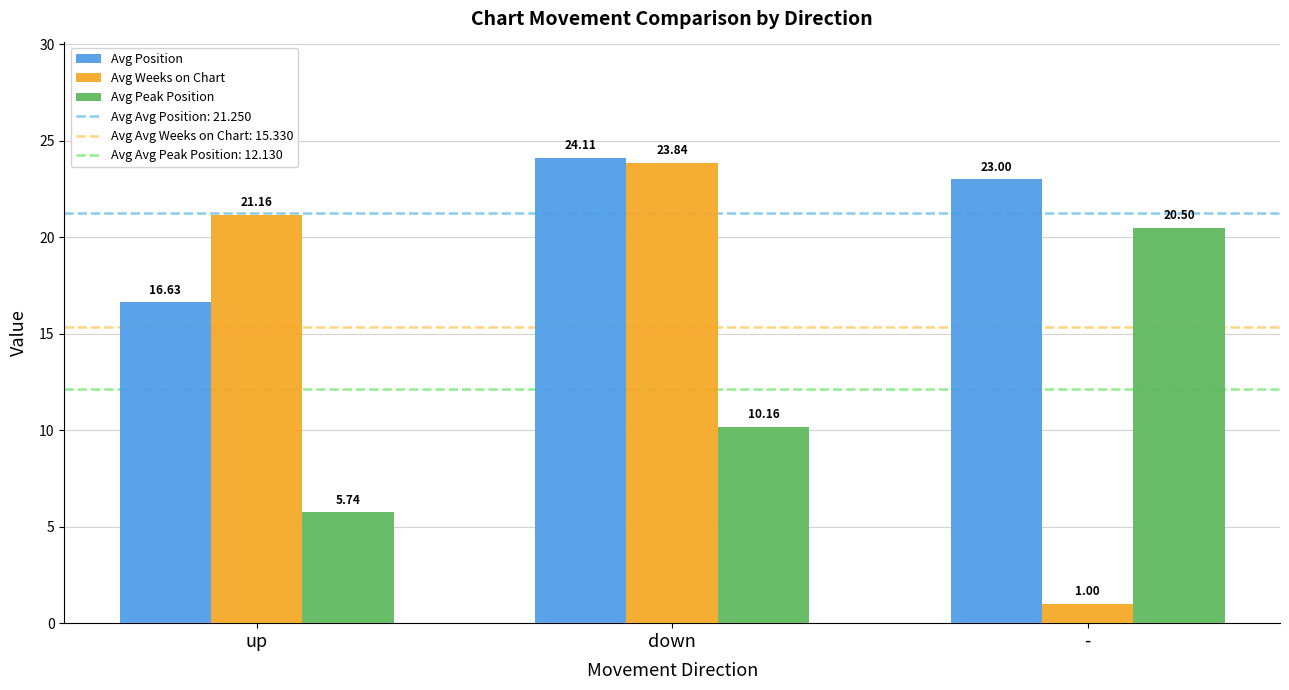

Which series has the largest range (max minus min)?

Avg Weeks on Chart